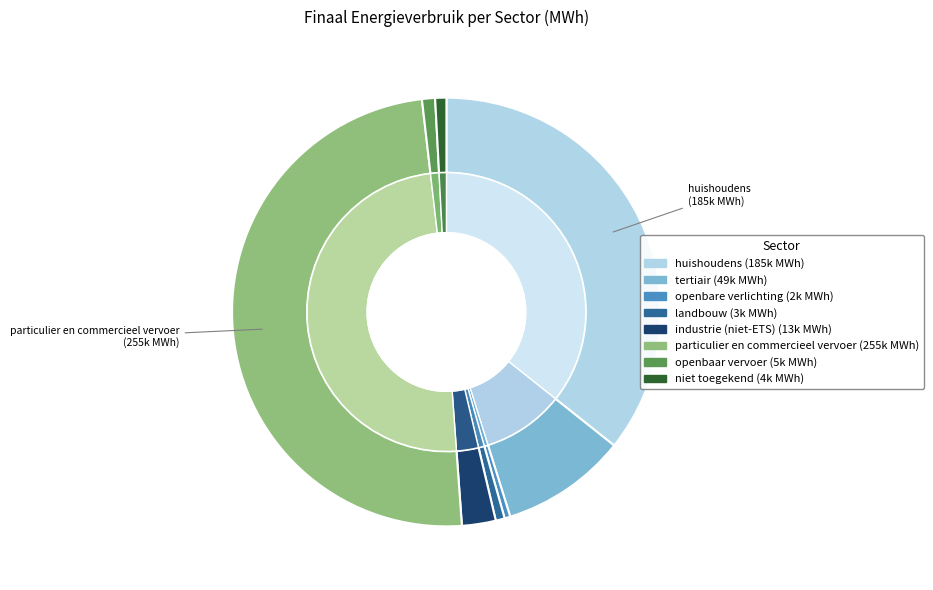

What is the smallest slice in the pie chart?

openbare verlichting